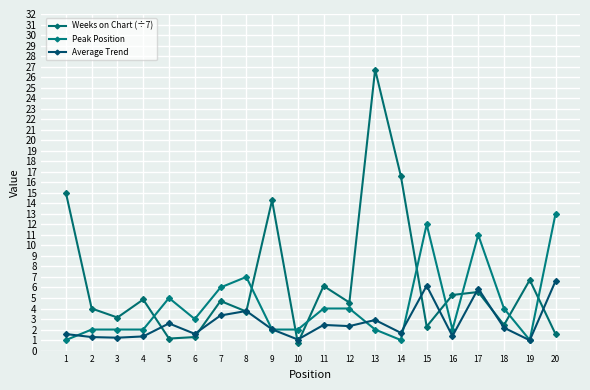

Reading right to left, what are all the values shown in this chart?

Weeks on Chart (÷7): 1.6	6.7	2.4	5.6	5.3	2.3	16.6	26.7	4.6	6.1	0.7	14.3	3.7	4.7	1.3	1.1	4.9	3.1	4.0	15.0
Peak Position: 13.0	1.0	4.0	11.0	2.0	12.0	1.0	2.0	4.0	4.0	2.0	2.0	7.0	6.0	3.0	5.0	2.0	2.0	2.0	1.0
Average Trend: 6.6	1.0	2.2	5.9	1.4	6.2	1.7	2.9	2.3	2.4	1.1	2.0	3.8	3.3	1.6	2.6	1.3	1.2	1.3	1.6